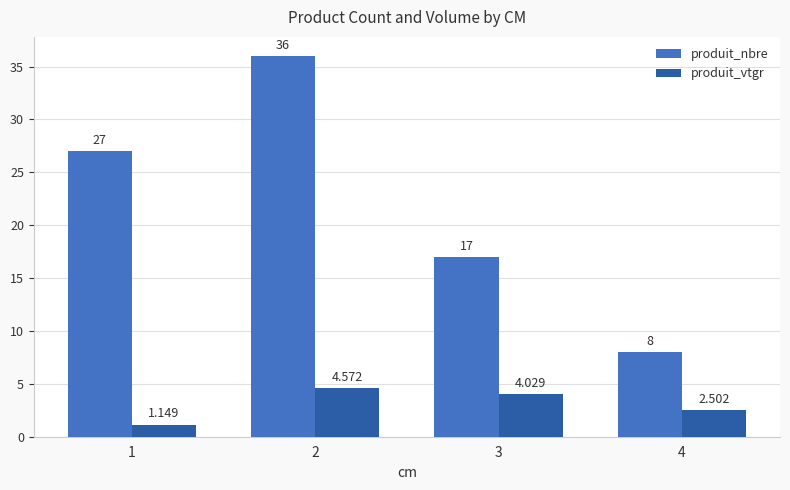

True or false: produit_nbre has a value of 24.4 at 3.

False